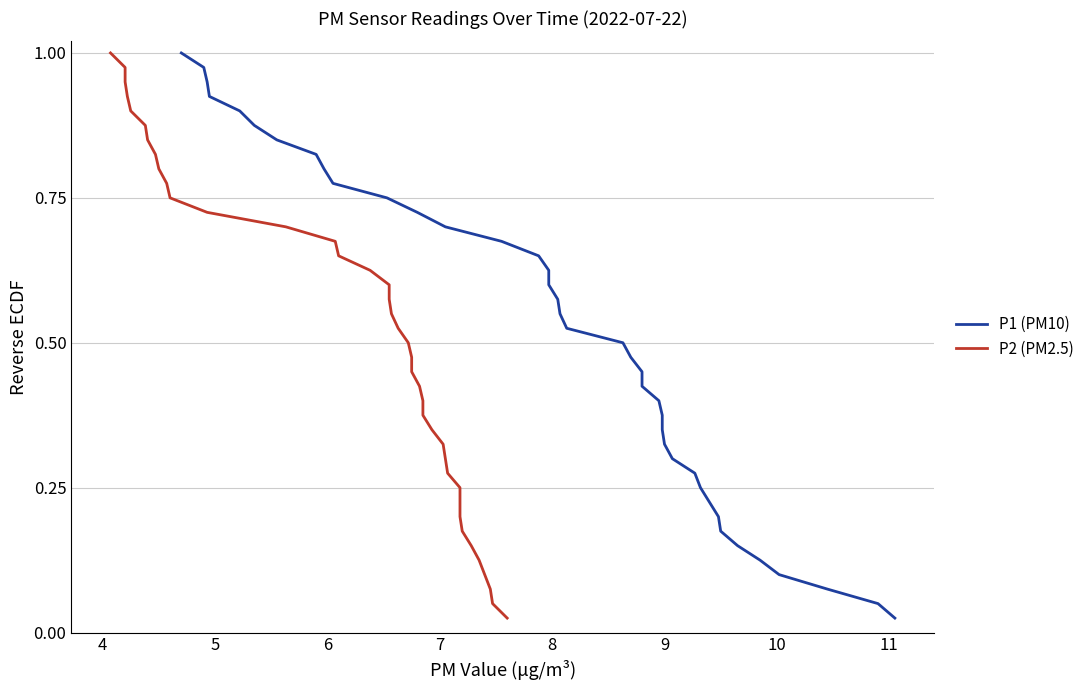

Is it true that P2 (PM2.5) equals 0.3 at 30?

False